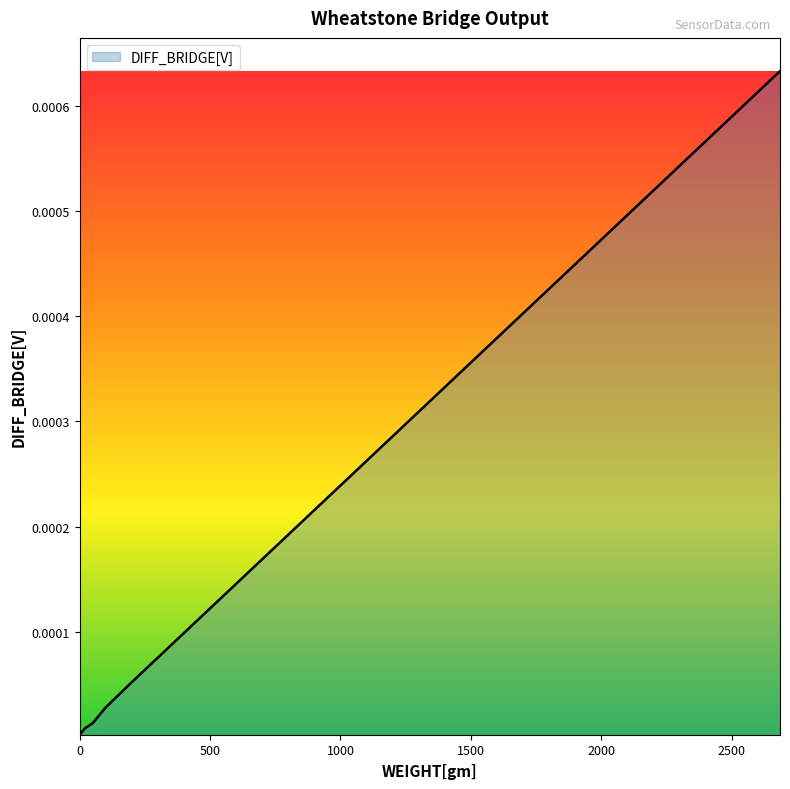

True or false: the data has more than 1 interior local peaks.

False